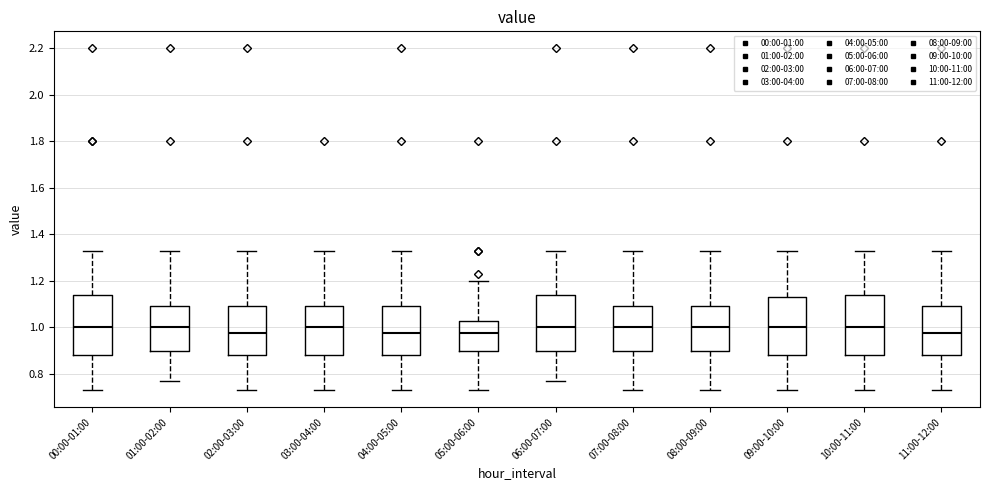

Where does the lower whisker of the box for 01:00-02:00 end on the y-axis? The values are not printed on the chart, so give them approximately, as read against the axis.

0.78